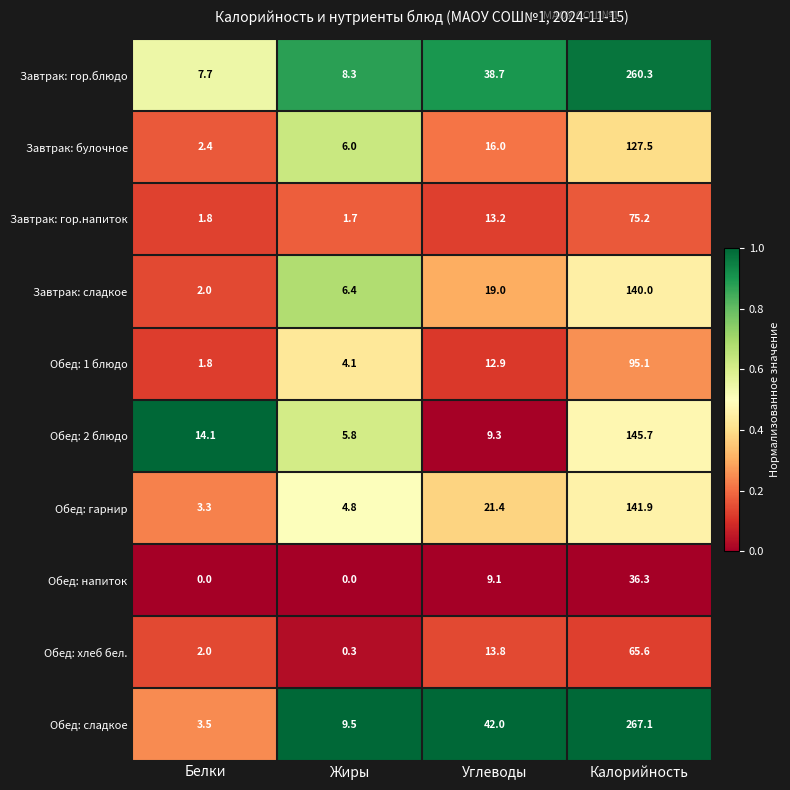

What is the average value of the Обед: хлеб бел. series?

20.4